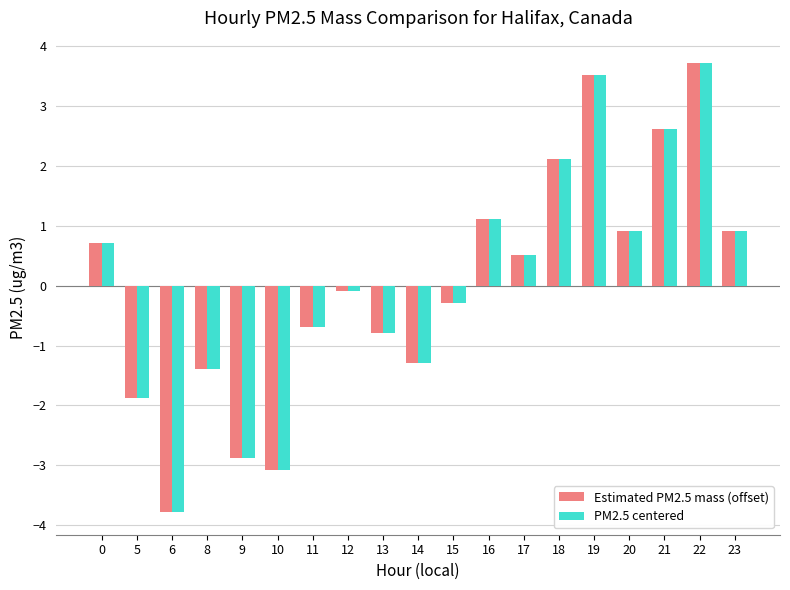

What is the difference between the maximum and second lowest values in the Estimated PM2.5 mass (offset) series?

6.8